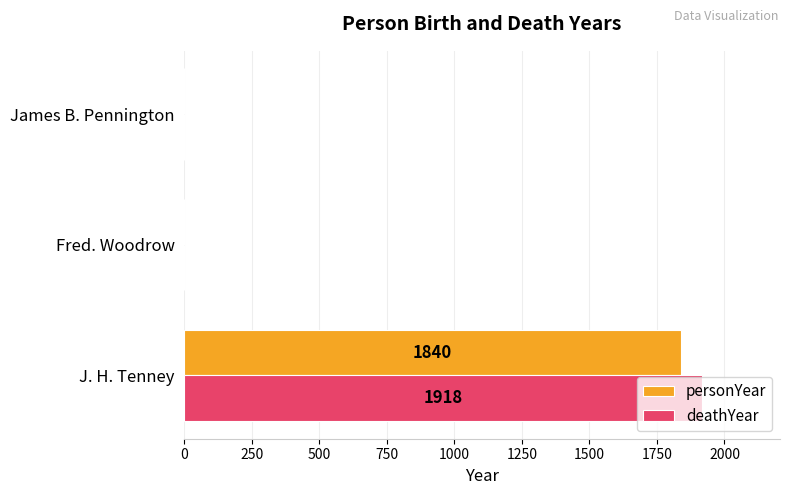

The value of deathYear at Fred. Woodrow is 0. True or false?

True